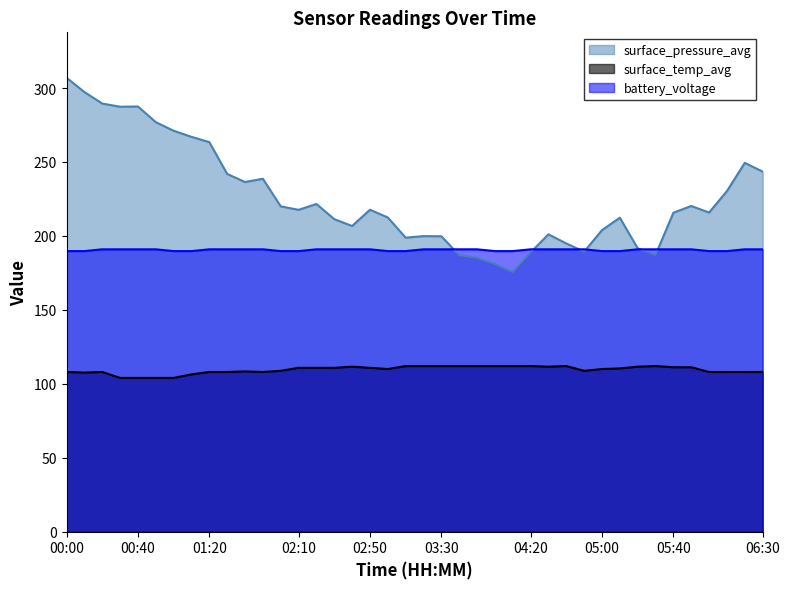

Read the surface_pressure_avg value at 00:40.

287.5